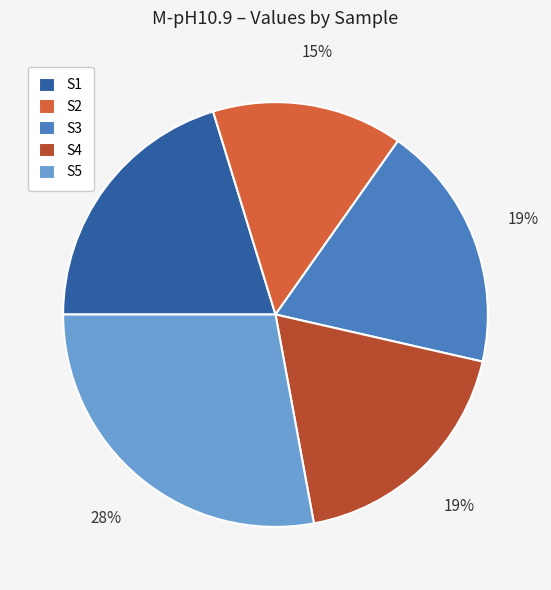

Is S4 the majority of the pie?

No